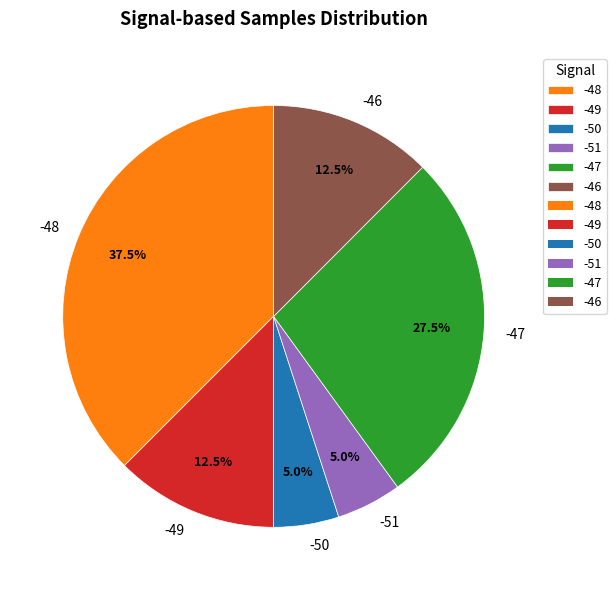

Which has a higher value, -51 or -46?

-46